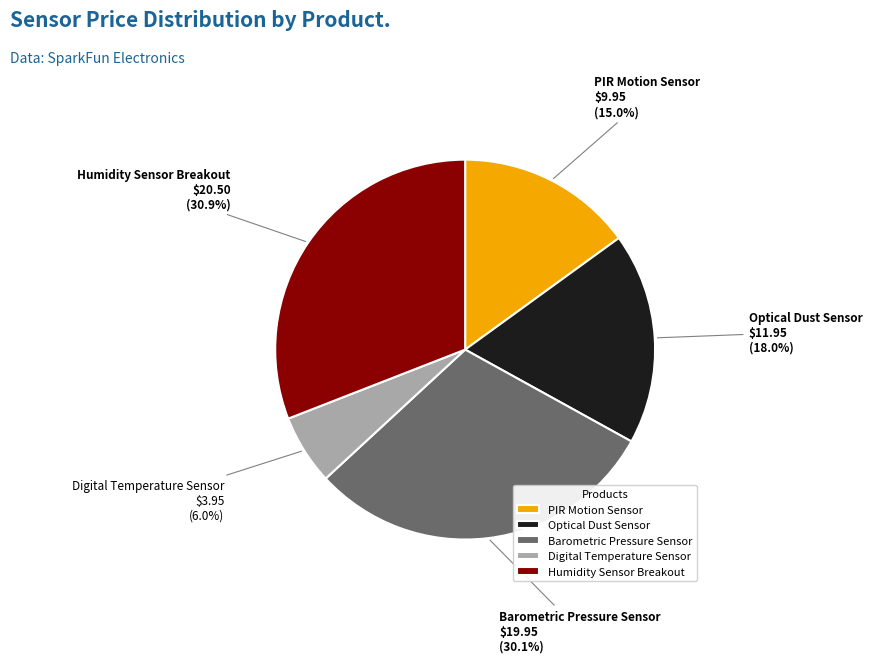

How much of the chart is everything except PIR Motion Sensor?

85.0%